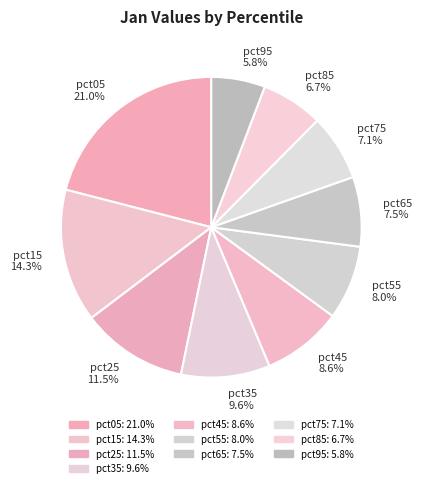

Is there a majority slice in this chart?

No